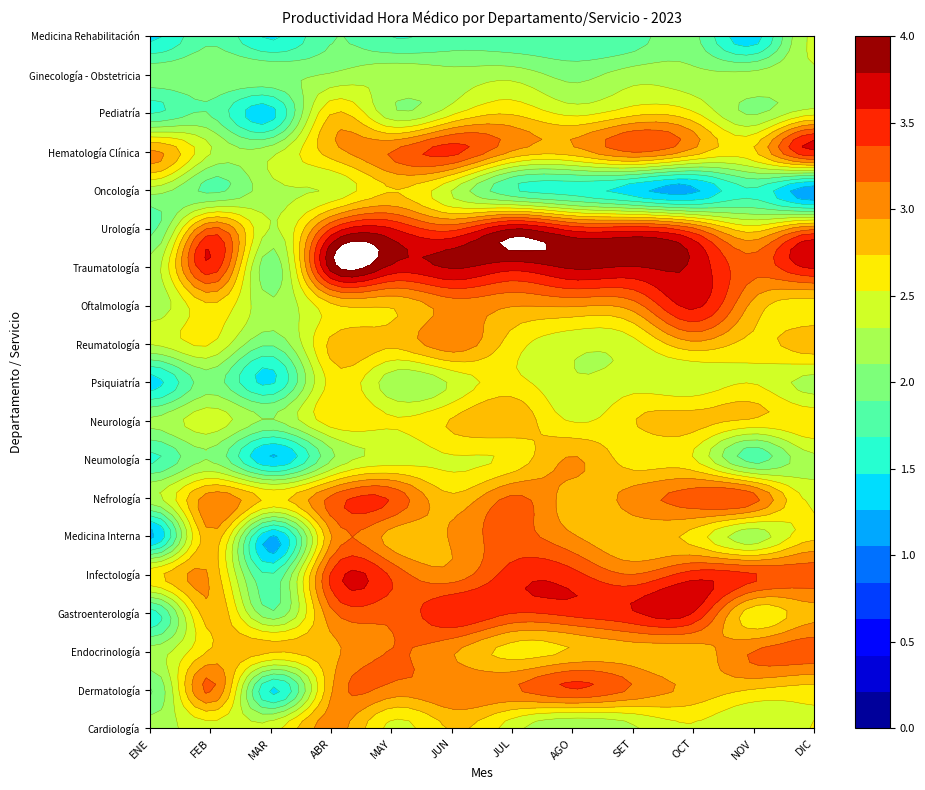

What is the total value across all series at 10?

48.0